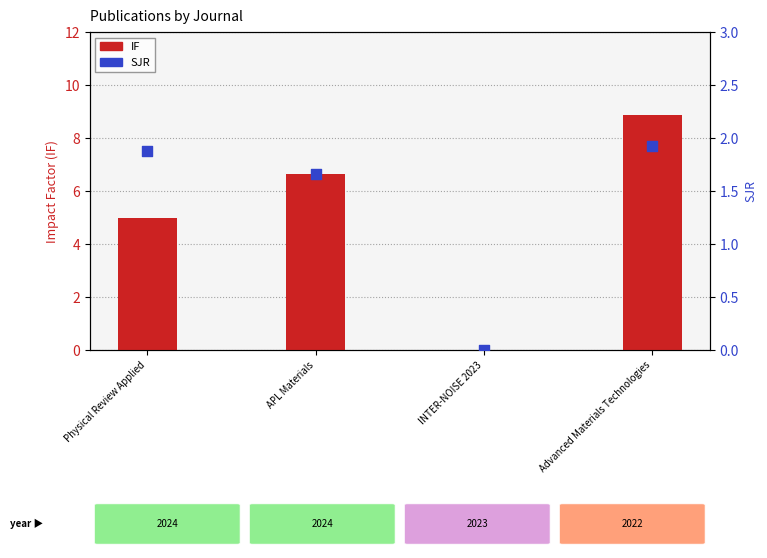

At which category is the sum across all series the highest?

Advanced Materials Technologies